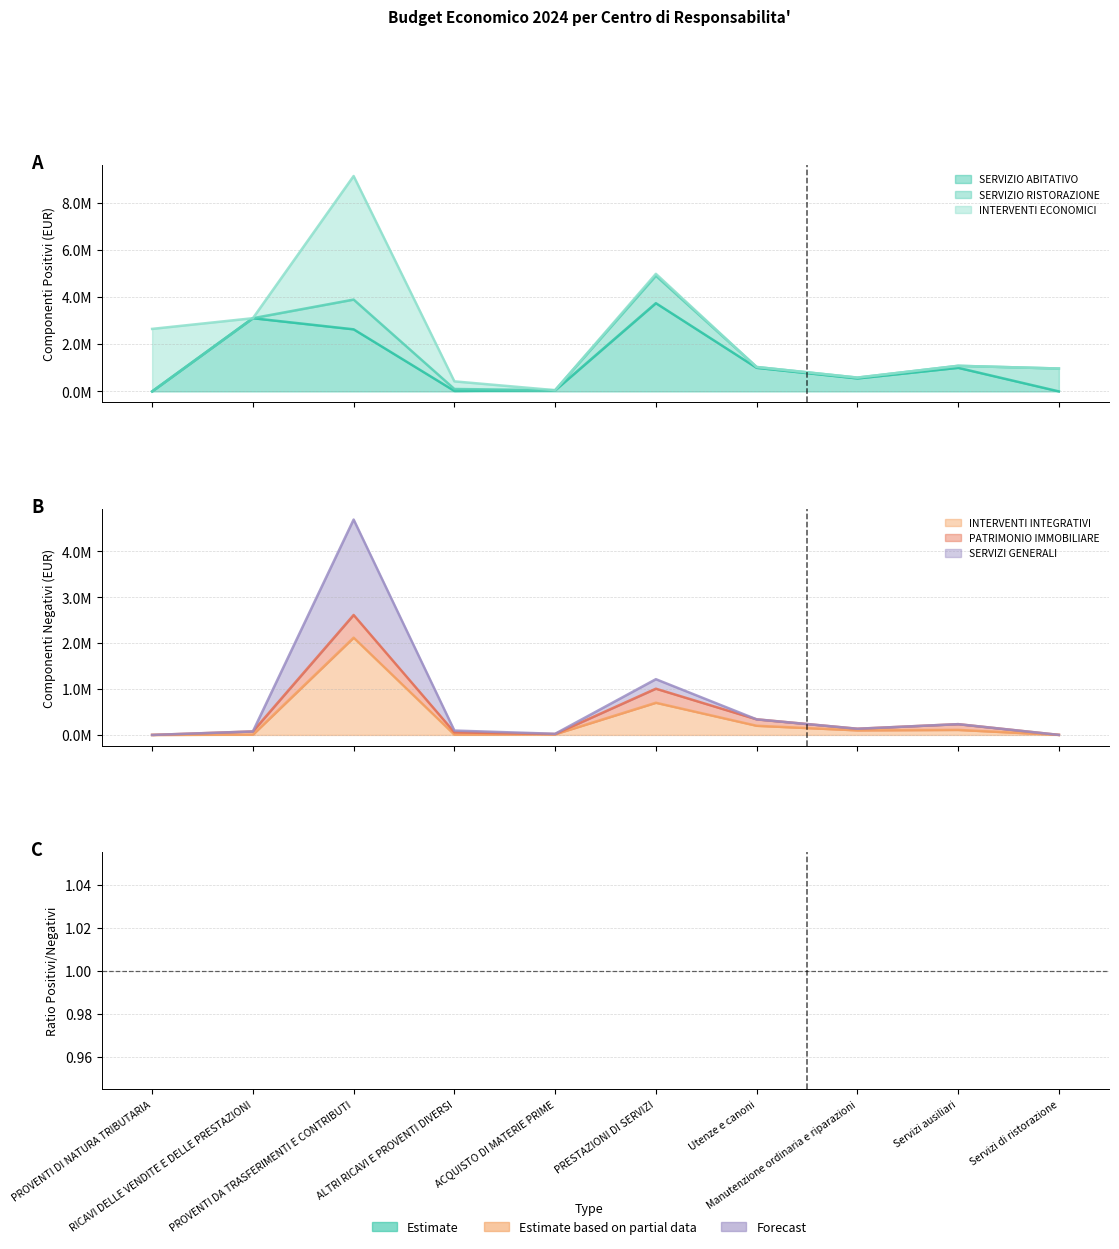

What is the label of the 8th point from the right?

PROVENTI DA TRASFERIMENTI E CONTRIBUTI